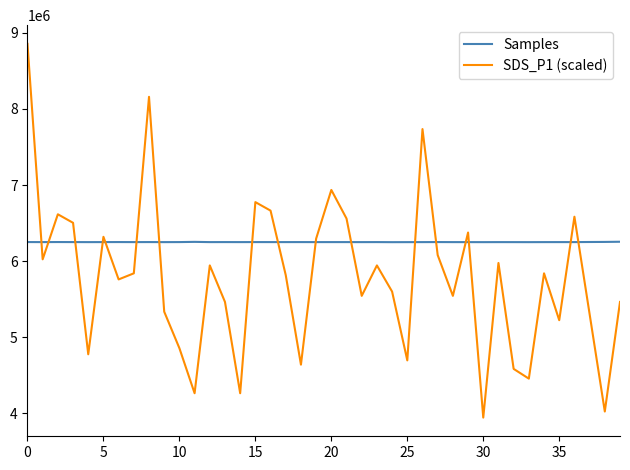

Which series ends up on top after the final intersection of SDS_P1 (scaled) and Samples?

Samples